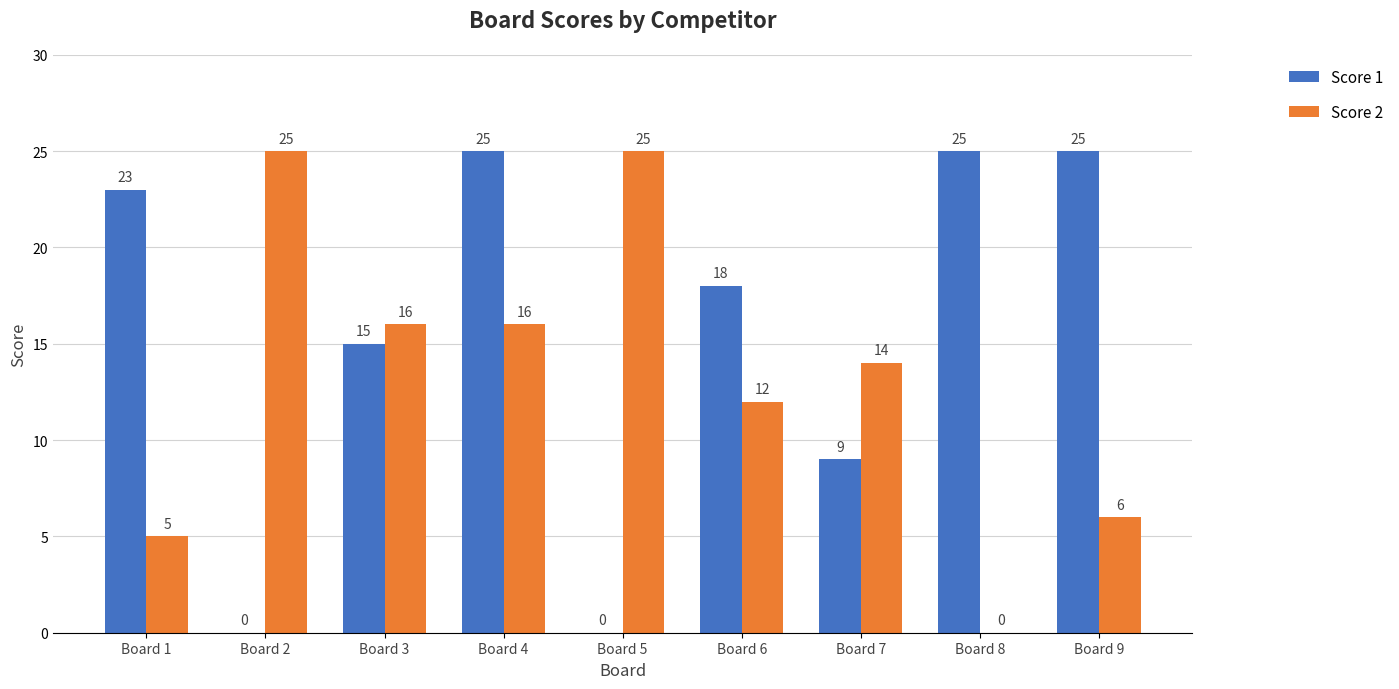

Between Board 1 and Board 6, which series saw the biggest shift?

Score 2